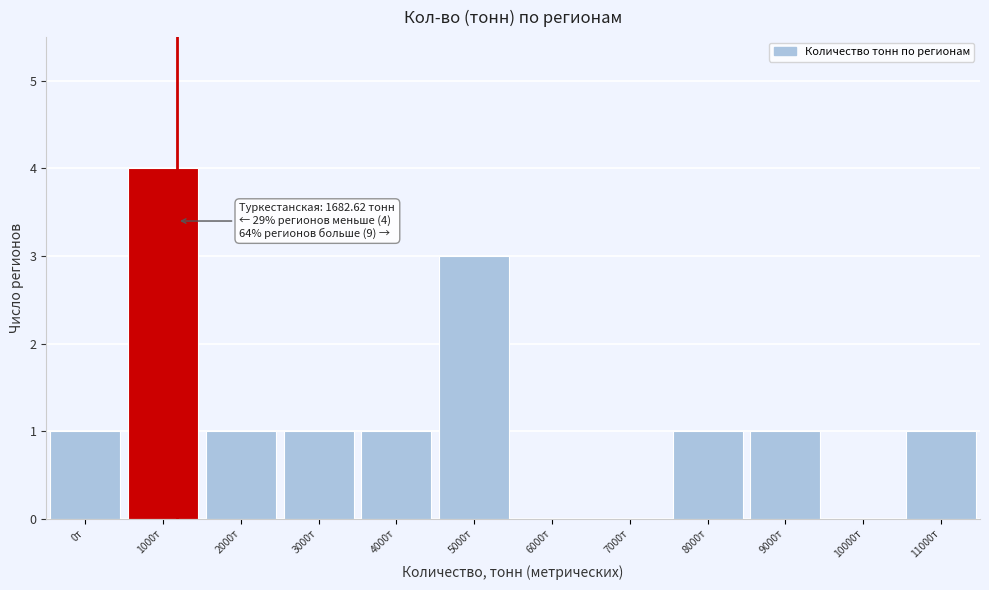

Reading right to left, transcribe all the data shown in this chart.

11000т=1	10000т=0	9000т=1	8000т=1	7000т=0	6000т=0	5000т=3	4000т=1	3000т=1	2000т=1	1000т=4	0т=1